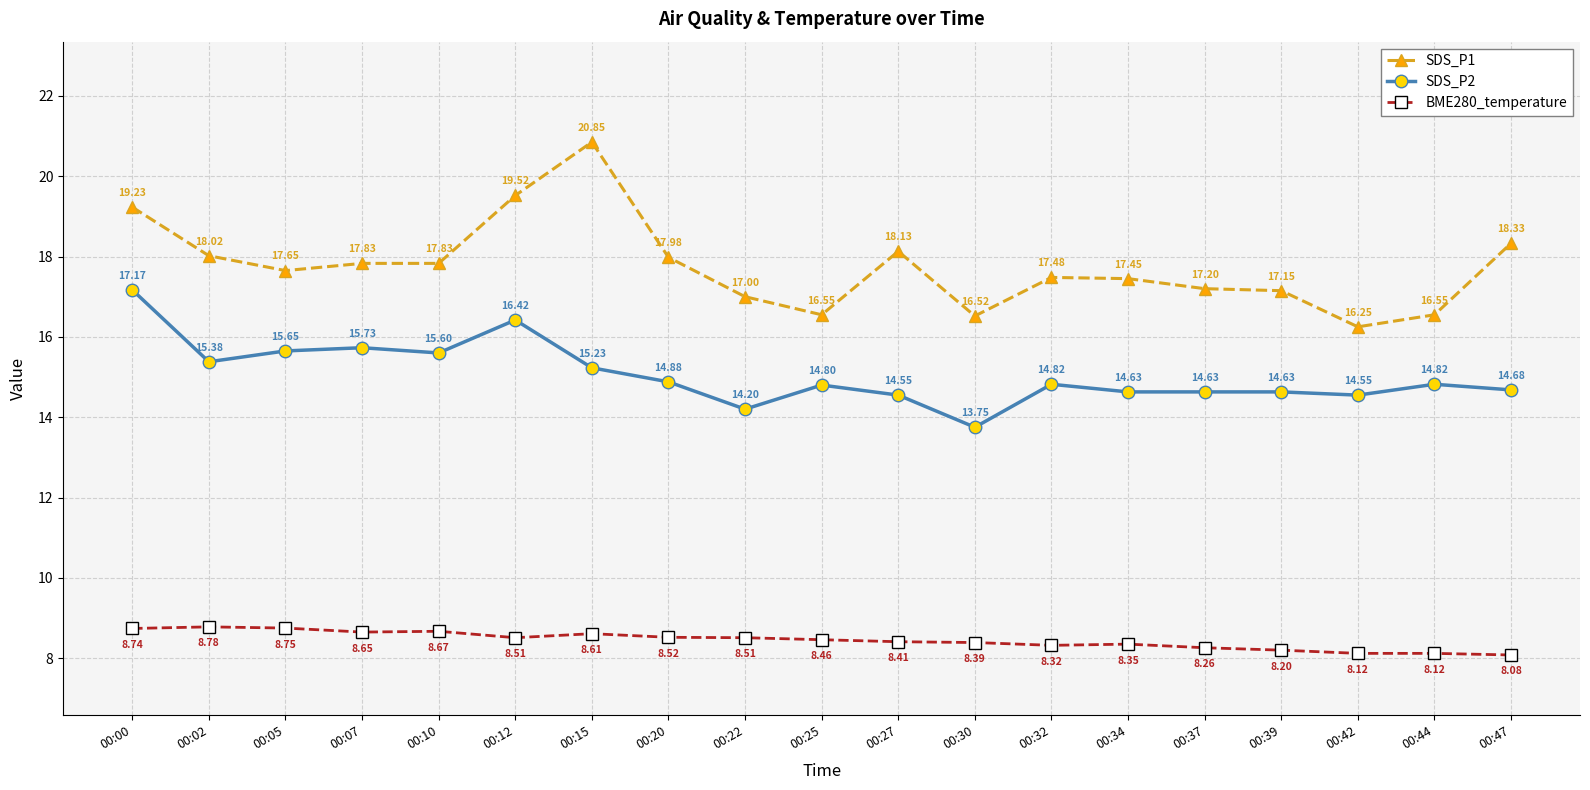

Which category has the lowest value in the SDS_P1 series?

00:42